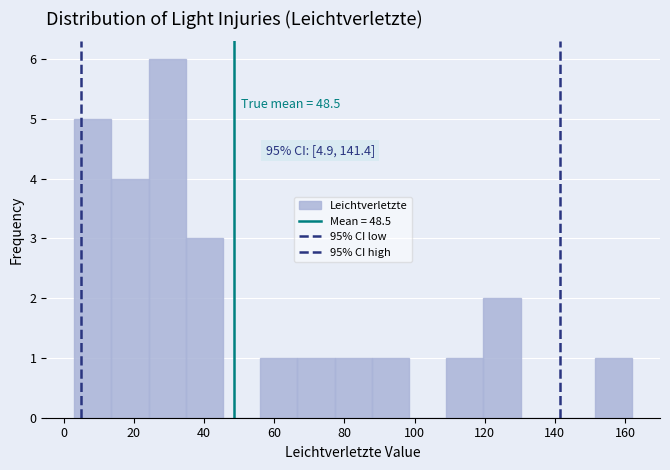

Which range on the x-axis has the tallest bar?

24.2 to 34.8